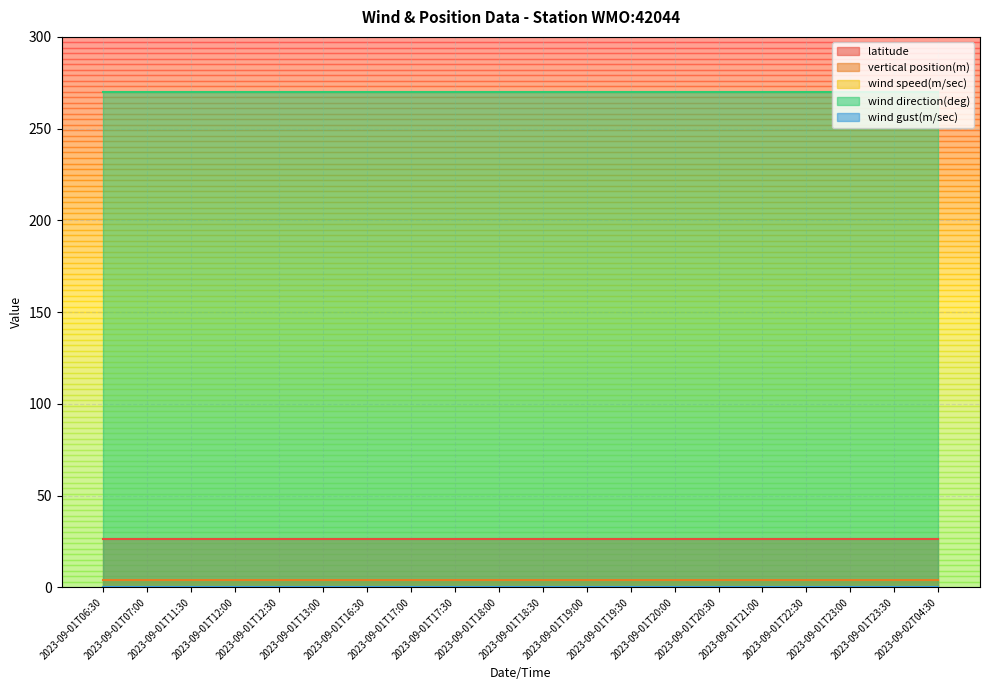

Where is wind gust(m/sec) nearest to the value 0?

2023-09-01T06:30